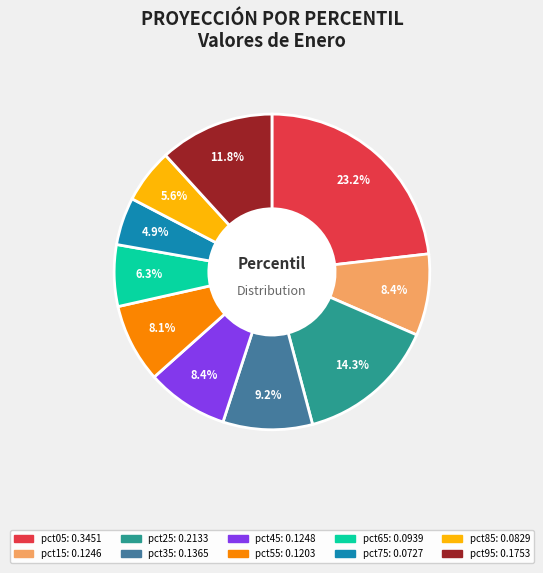

True or false: pct15 accounts for 8% of the total.

True